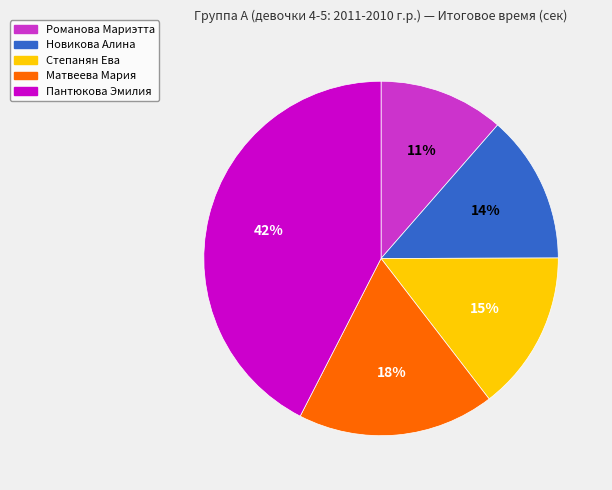

To the nearest percent, what percentage of the pie is Степанян Ева?

15%